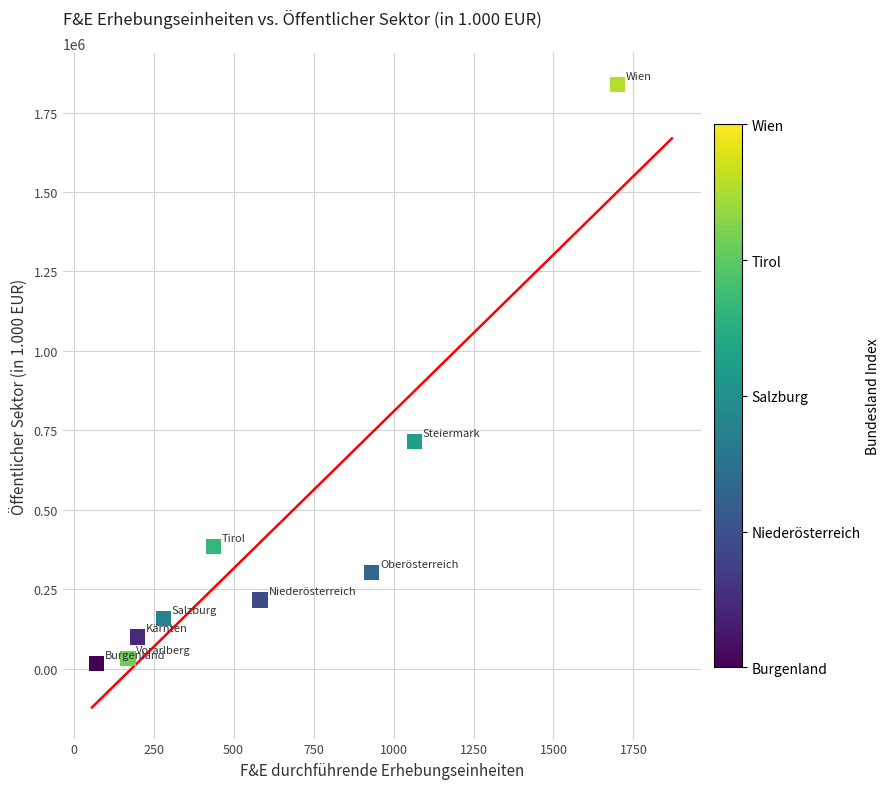

What is the average X value?

604